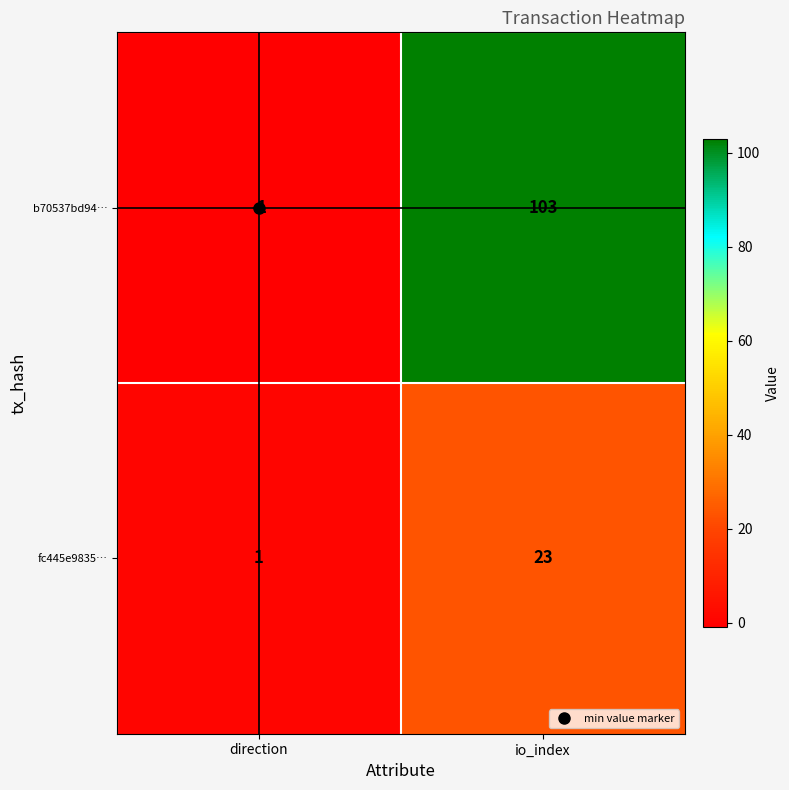

Where is b70537bd94… nearest to the value 51?

direction